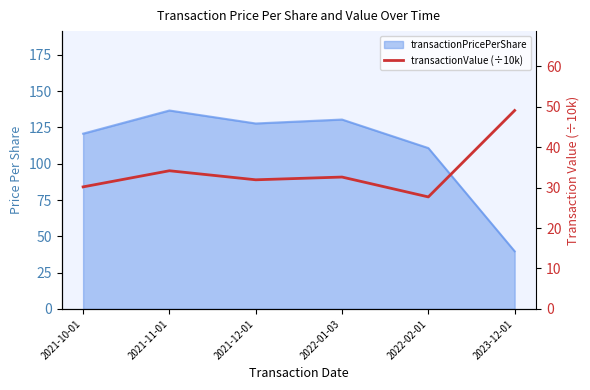

Does the chart display data point markers on the line(s)?

No